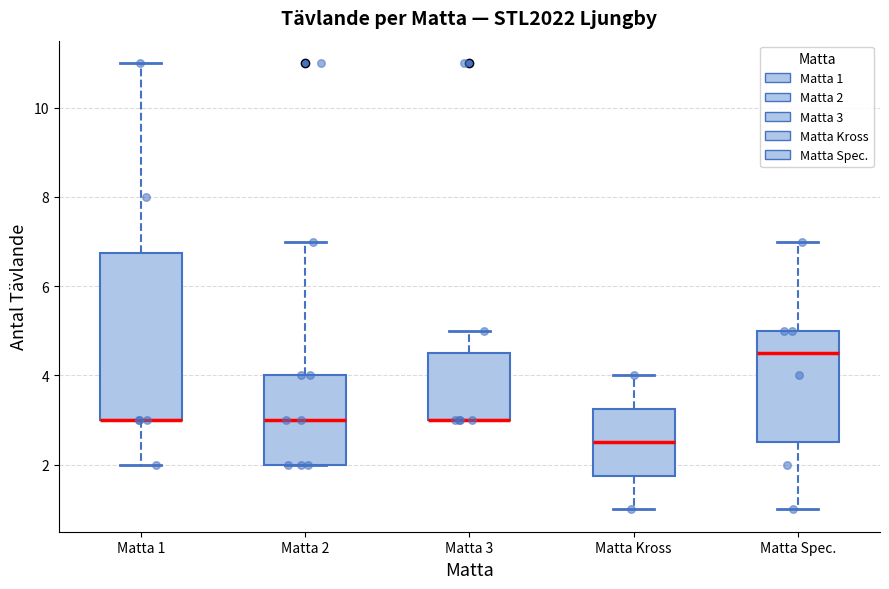

Reading left to right, transcribe this box plot: for each box, give where its median line is, the range the box spans, and where its two whiskers end, as read against the y-axis. The values are not printed on the chart, so give them approximately, as read against the axis.

Matta 1: median 3.0 (drawn on the box's lower edge), box 3.0 to 6.8, whiskers 2.0 to 11.0
Matta 2: median 3.0, box 2.0 to 4.0, whiskers 2.0 to 7.0
Matta 3: median 3.0 (drawn on the box's lower edge), box 3.0 to 4.6, whiskers 3.0 to 5.0
Matta Kross: median 2.6, box 1.8 to 3.2, whiskers 1.0 to 4.0
Matta Spec.: median 4.6, box 2.6 to 5.0, whiskers 1.0 to 7.0